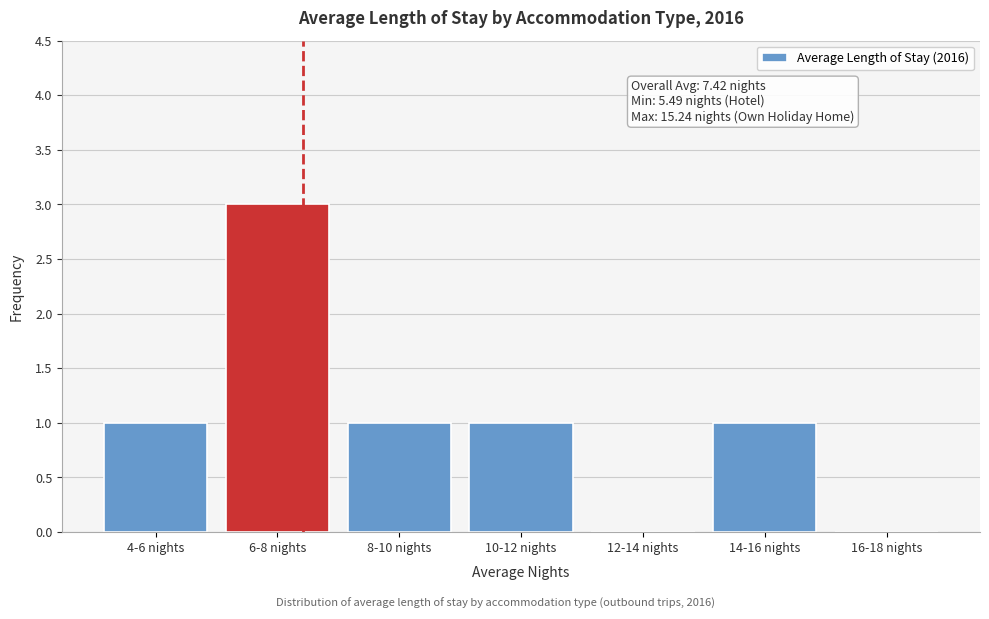

Reading right to left, transcribe all the data shown in this chart.

16-18 nights=0	14-16 nights=1	12-14 nights=0	10-12 nights=1	8-10 nights=1	6-8 nights=3	4-6 nights=1